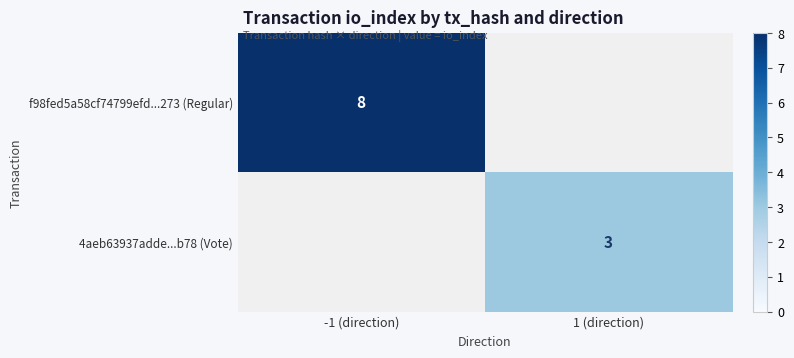

Count the number of data series in this chart.

2